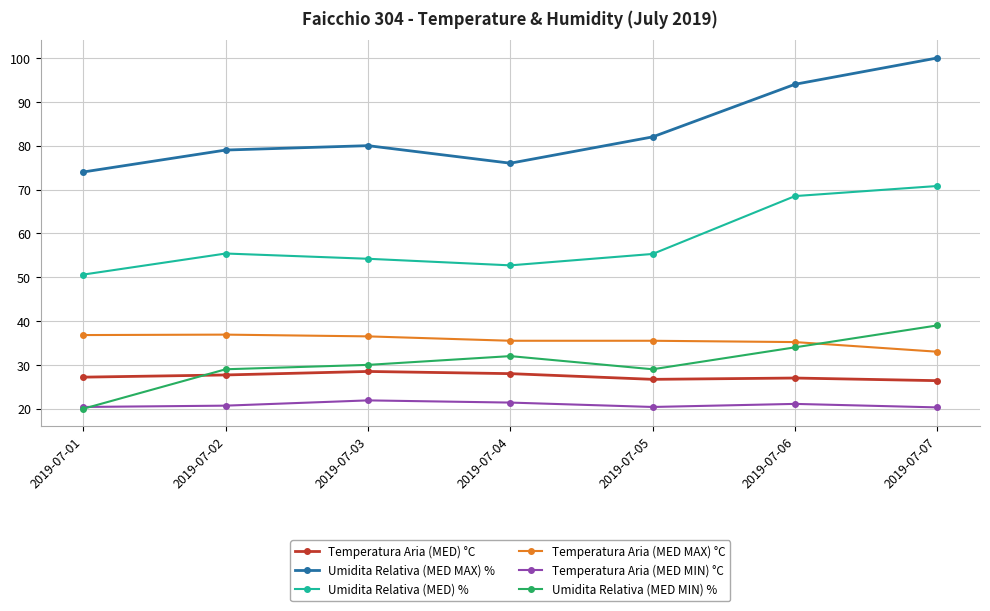

What is the value of the Temperatura Aria (MED) °C point at the 5th from the left?

26.7